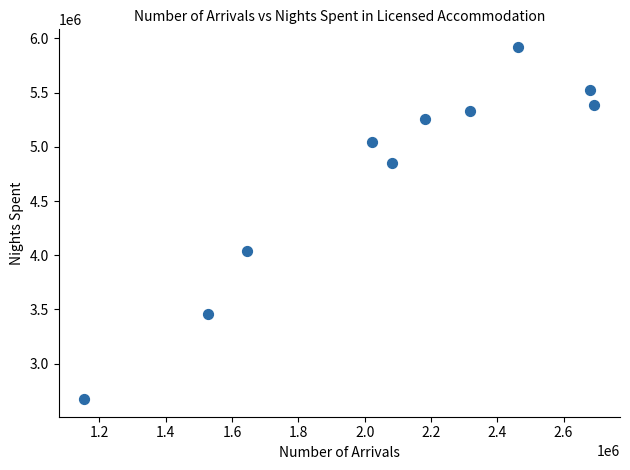

What is the range of X values (max minus min)?

1539229